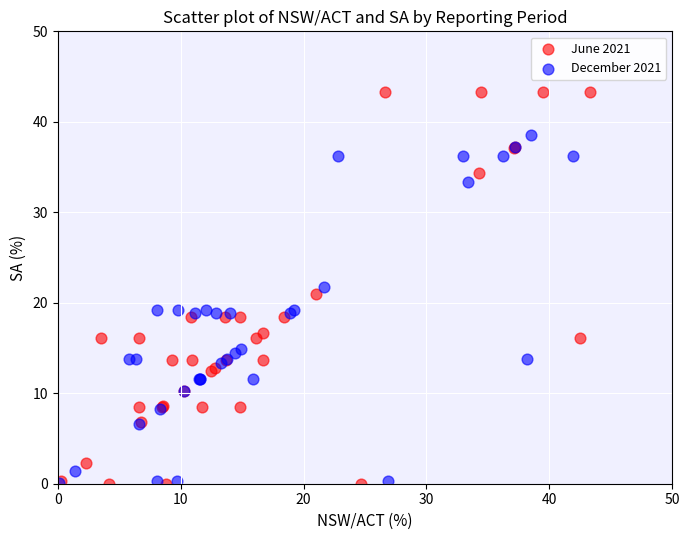

Which series contains the highest Y value?

June 2021